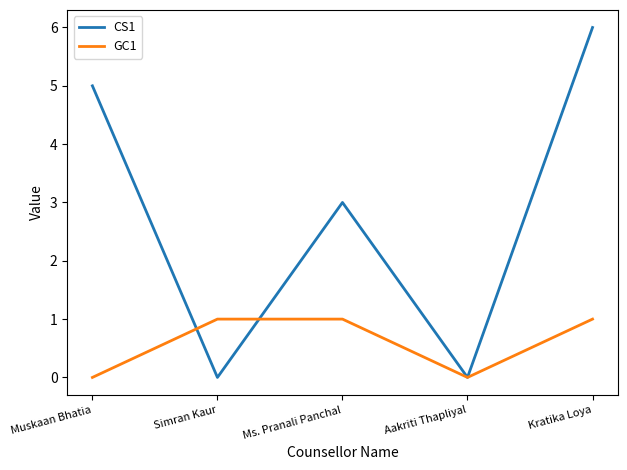

Reading left to right, transcribe all the data shown in this chart.

CS1: 5	0	3	0	6
GC1: 0	1	1	0	1